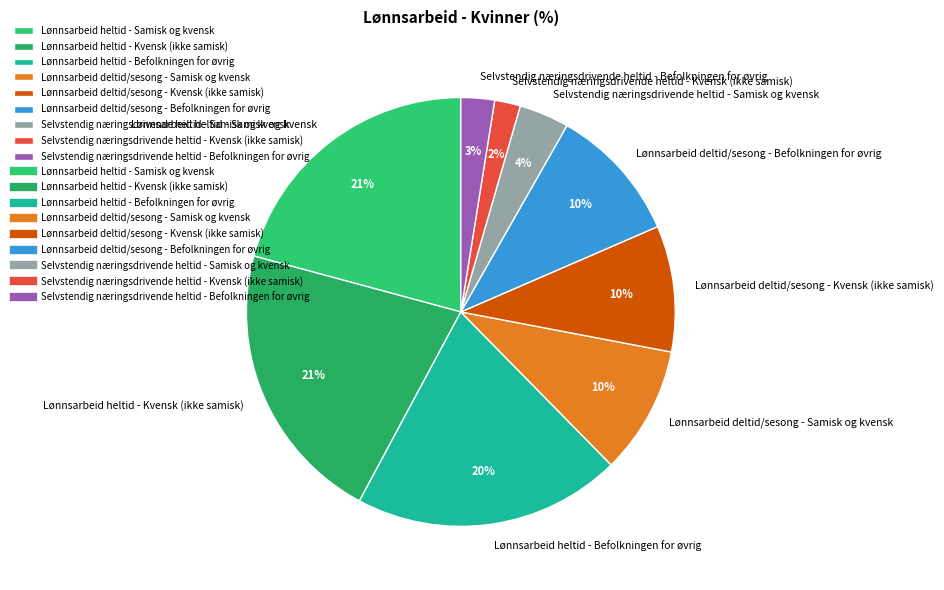

Does Lønnsarbeid heltid - Kvensk (ikke samisk) account for over 50% of the chart?

No